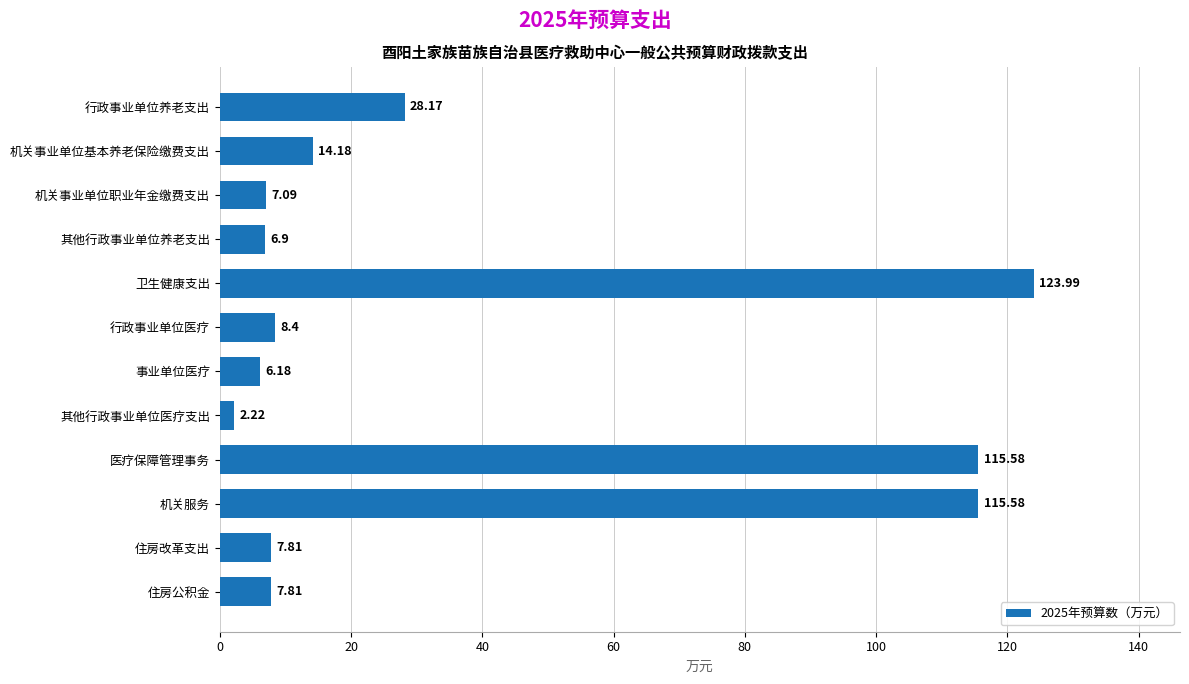

How many bars are there in total?

12